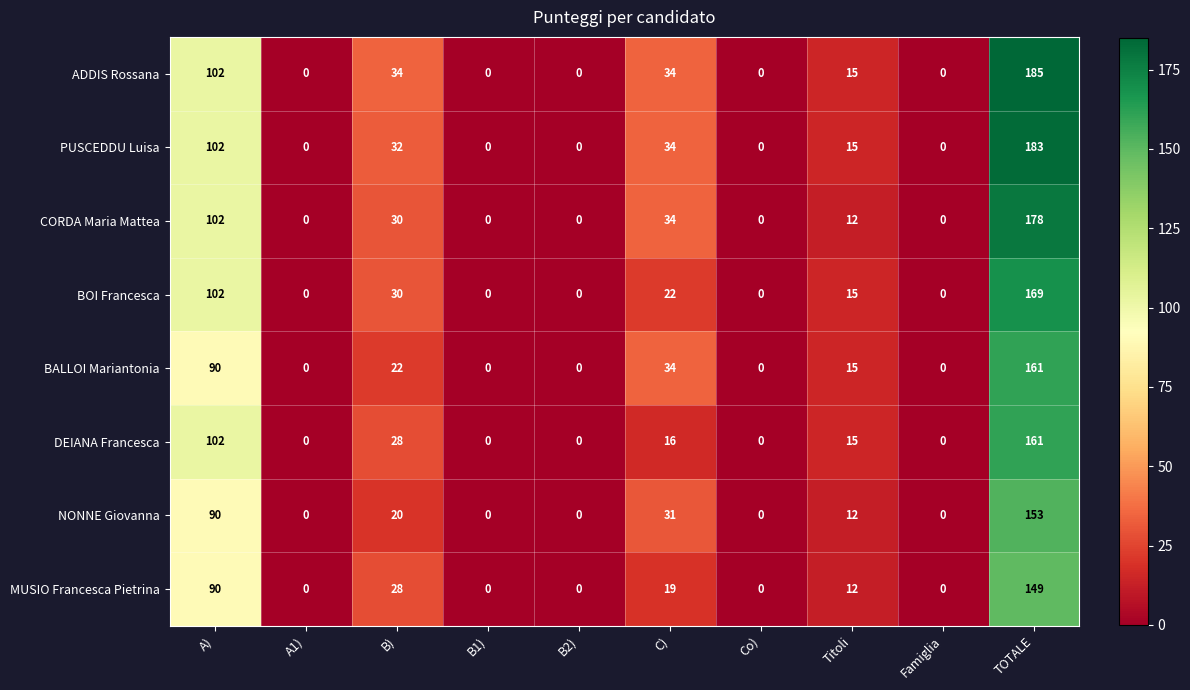

At which label is DEIANA Francesca closest to 80?

A)